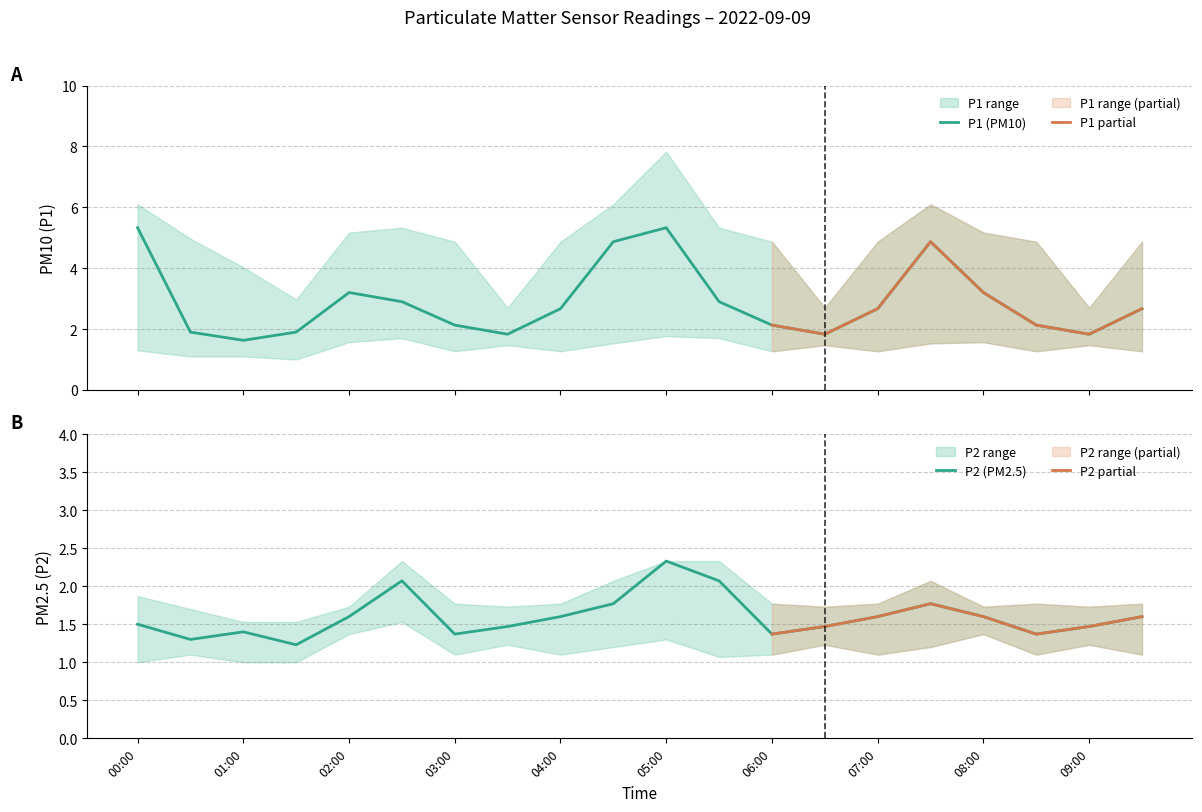

What is the label of the 1st point from the right?

09:30